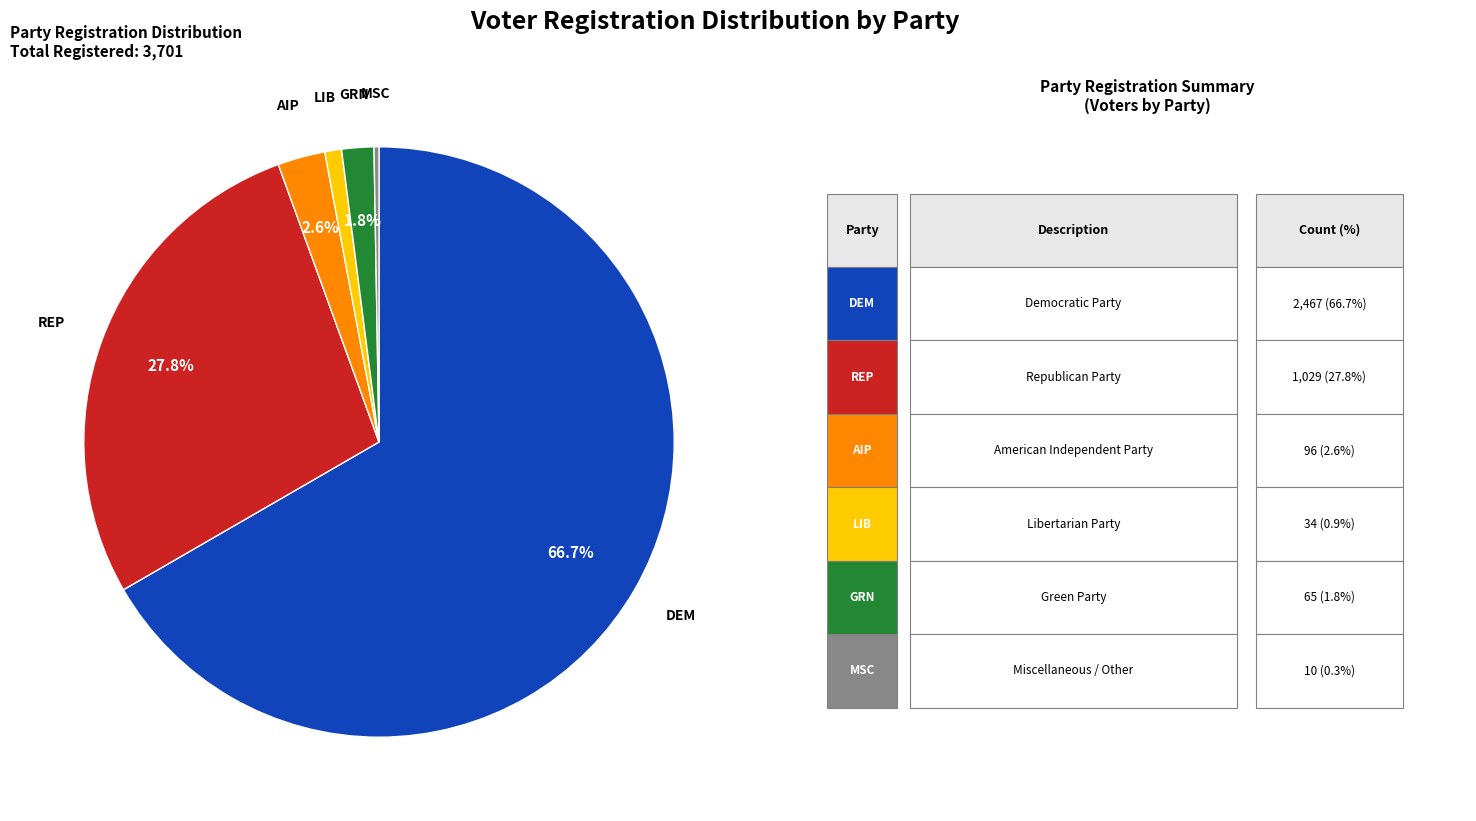

Does any single category account for the majority?

Yes